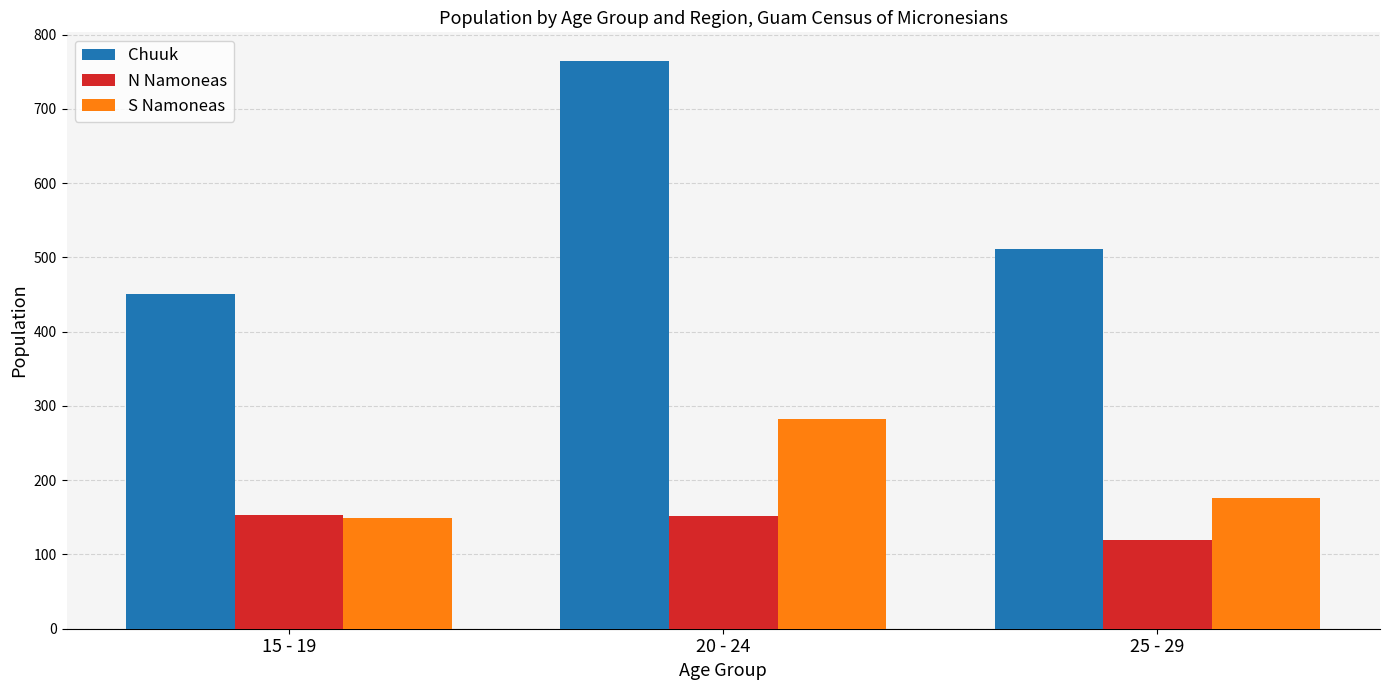

What is the difference between the highest and lowest values at 20 - 24?

613